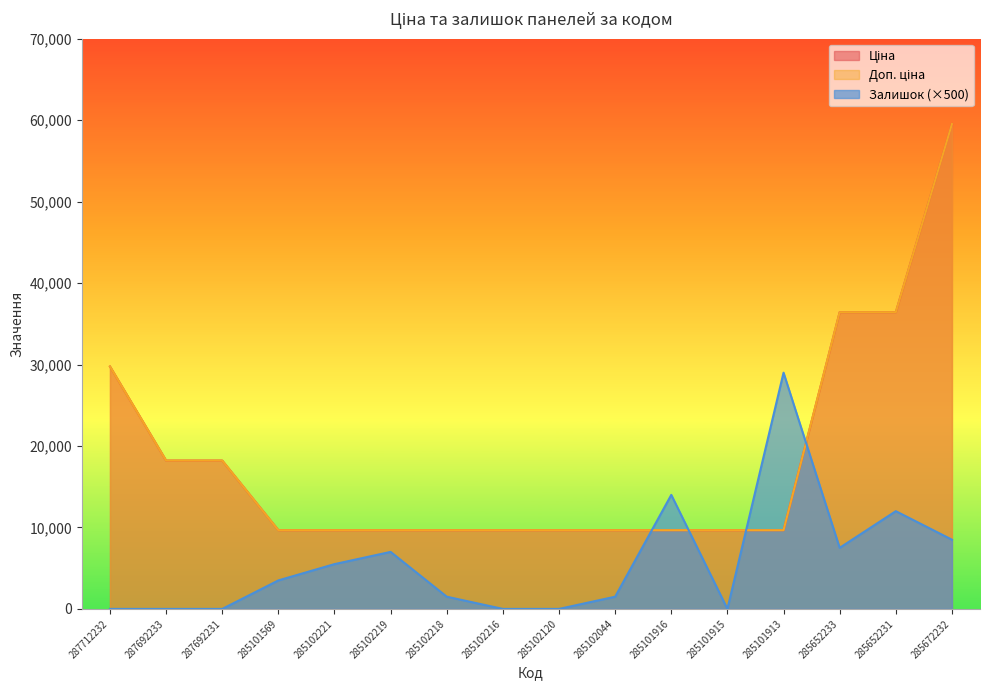

Reading left to right, transcribe all the data shown in this chart.

Ціна: 29761.5	18212.0	18212.0	9664.7	9664.7	9664.7	9664.7	9664.7	9664.7	9664.7	9664.7	9664.7	9664.7	36424.0	36424.0	59523.0
Доп. ціна: 29761.5	18212.0	18212.0	9664.7	9664.7	9664.7	9664.7	9664.7	9664.7	9664.7	9664.7	9664.7	9664.7	36424.0	36424.0	59523.0
Залишок: 0.0	0.0	0.0	3500.0	5500.0	7000.0	1500.0	0.0	0.0	1500.0	14000.0	0.0	29000.0	7500.0	12000.0	8500.0